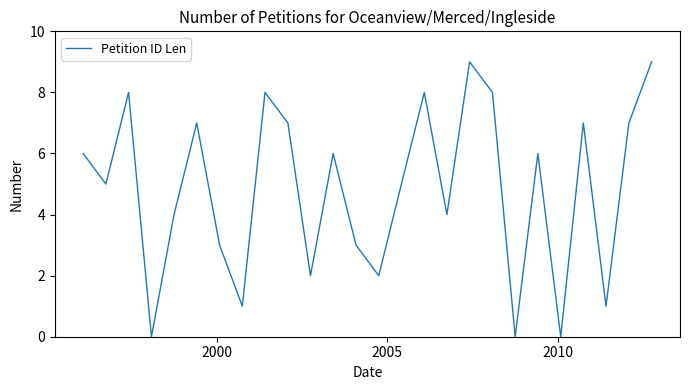

What is the maximum value shown in the chart?

9